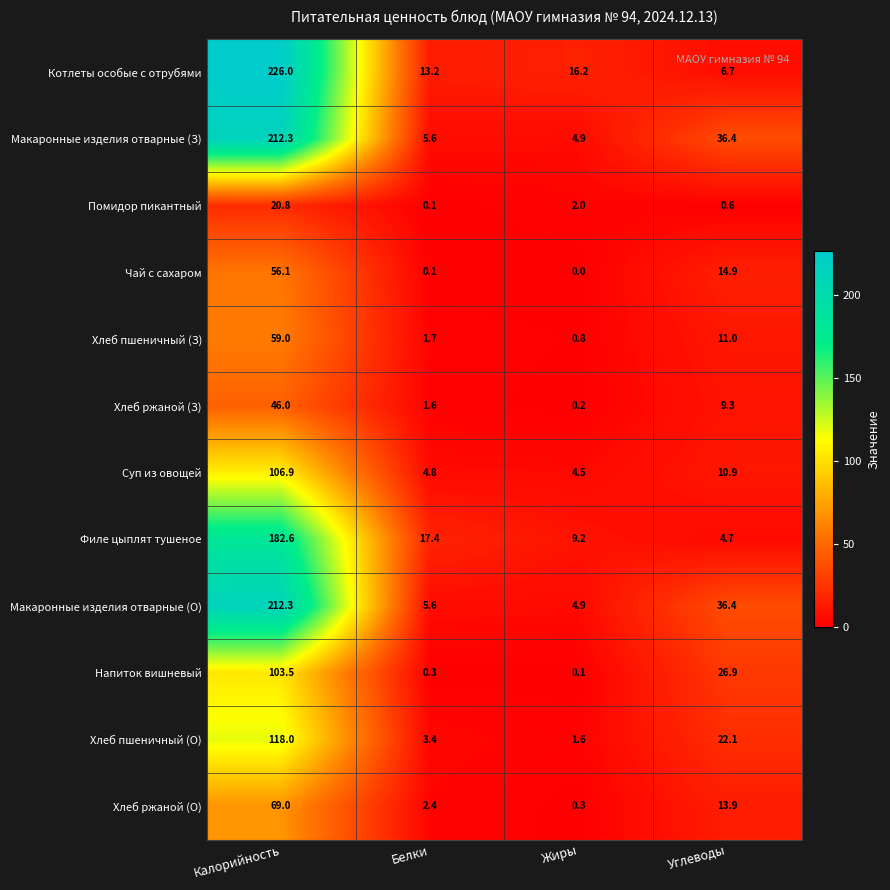

At which label does Макаронные изделия отварные (О) reach its minimum?

Жиры